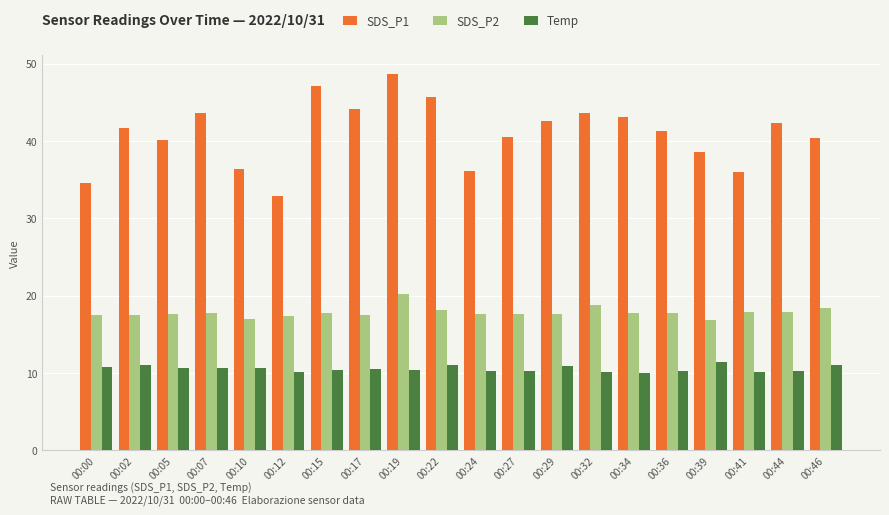

What is the sum of all SDS_P1 values?

819.8